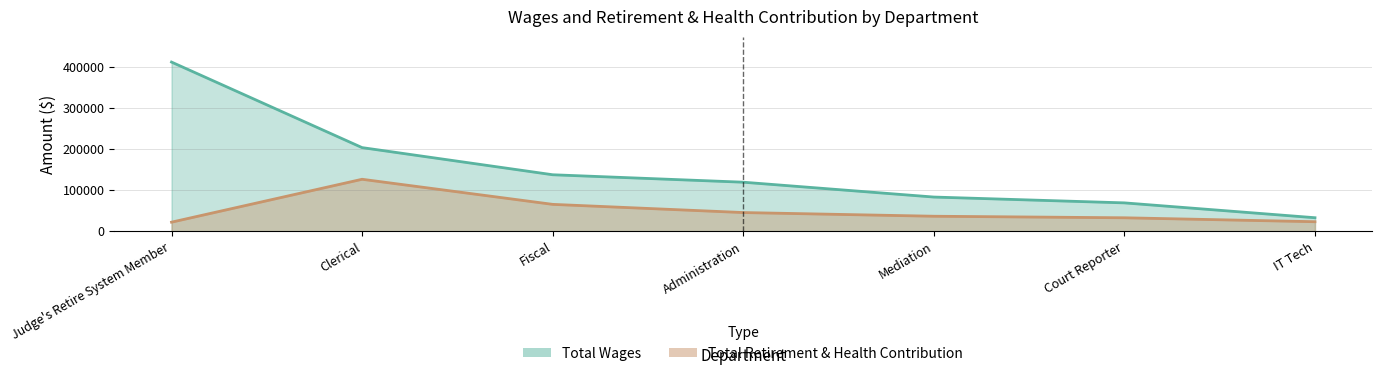

At which category is the sum across all series the highest?

Judge's Retire System Member